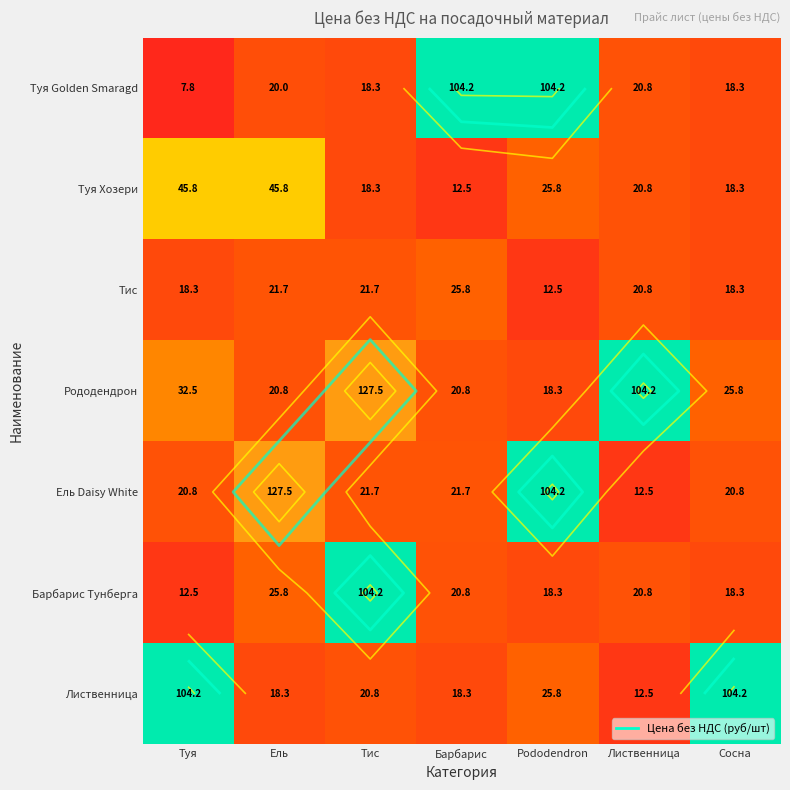

What is the sum of all Рододендрон values?

350.0